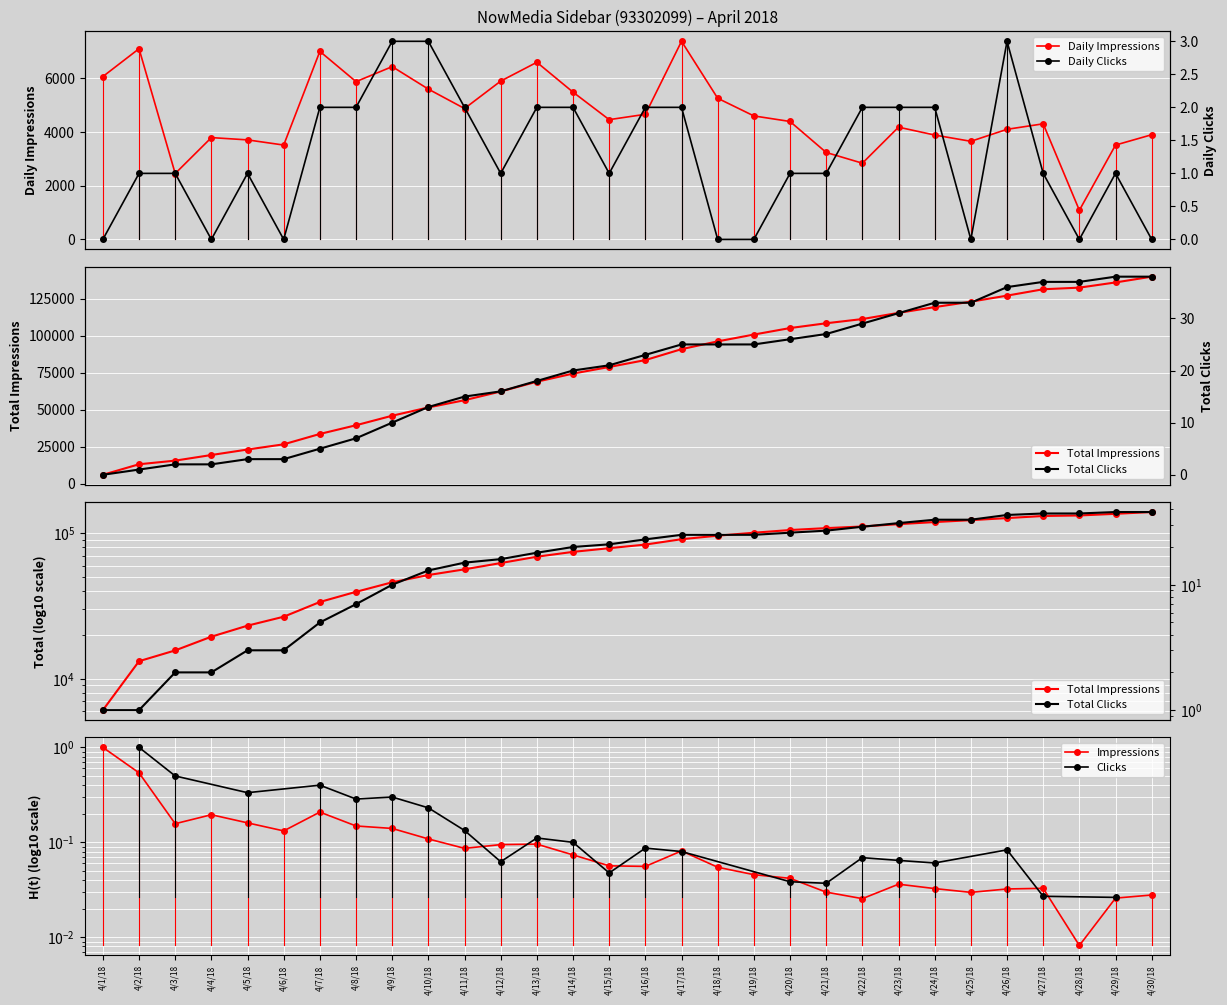

Which series changed the most between 4/12/18 and 4/27/18?

Impressions